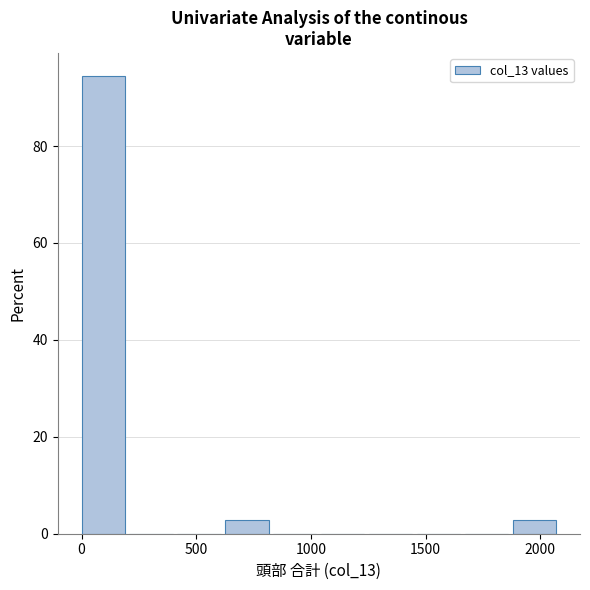

Reading left to right, transcribe this chart: for each bar, give the range it covers on the x-axis and its height. Neither the bar edges nor the heights are printed on the chart, so give them approximately, as read against the axes.

0 to 200: 94
200 to 400: 0
400 to 650: 0
650 to 850: 2
850 to 1050: 0
1050 to 1250: 0
1250 to 1450: 0
1450 to 1650: 0
1650 to 1900: 0
1900 to 2100: 2